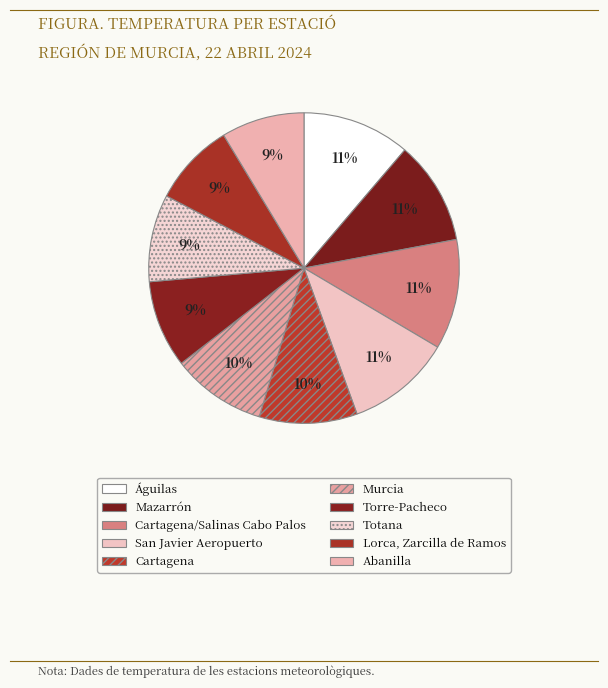

Which slice is the largest?

Cartagena/Salinas Cabo Palos